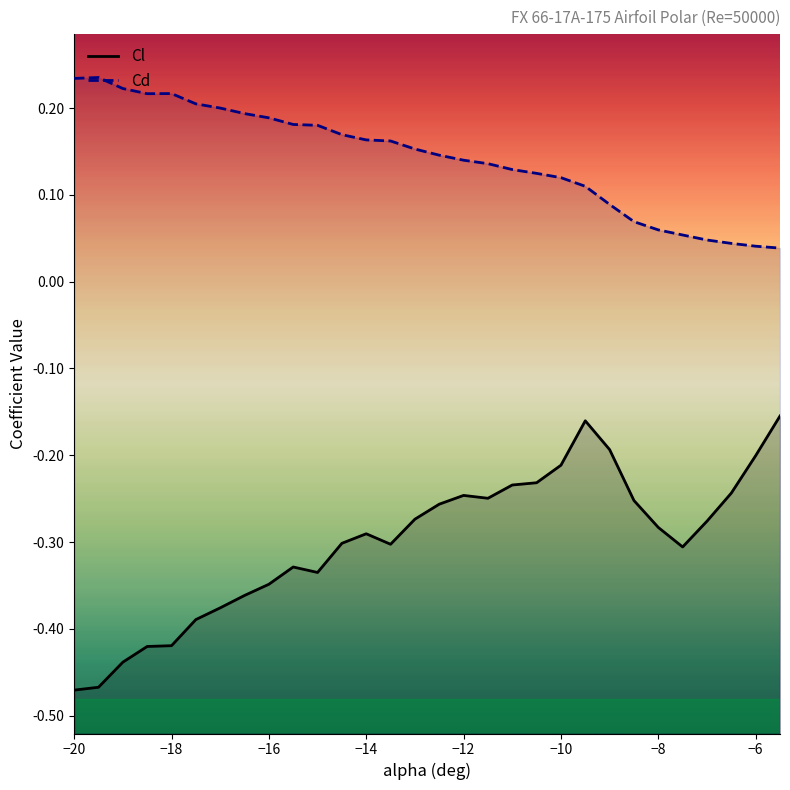

How many interior local peaks does the Cl series have?

4